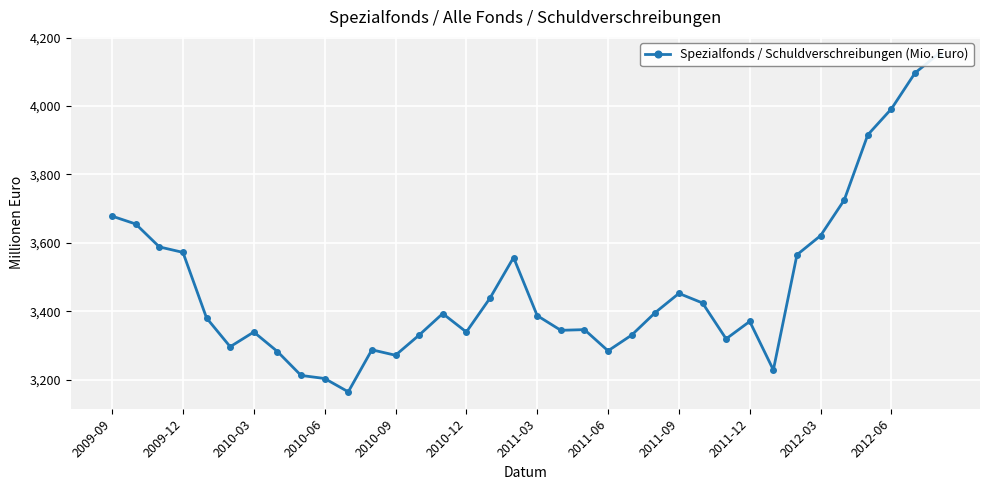

Reading right to left, what are all the values shown in this chart?

4153	4097	3992	3916	3725	3621	3565	3228	3370	3319	3424	3452	3396	3330	3284	3346	3344	3387	3557	3438	3339	3393	3330	3271	3287	3164	3203	3212	3282	3339	3296	3380	3572	3588	3655	3678